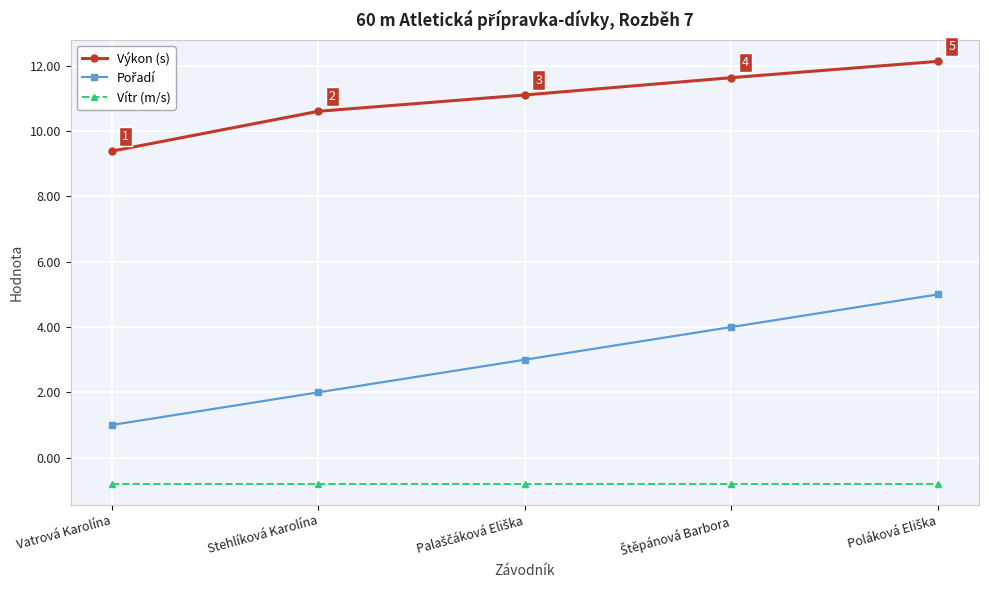

At which label does Výkon (s) reach its minimum?

Vatrová Karolína